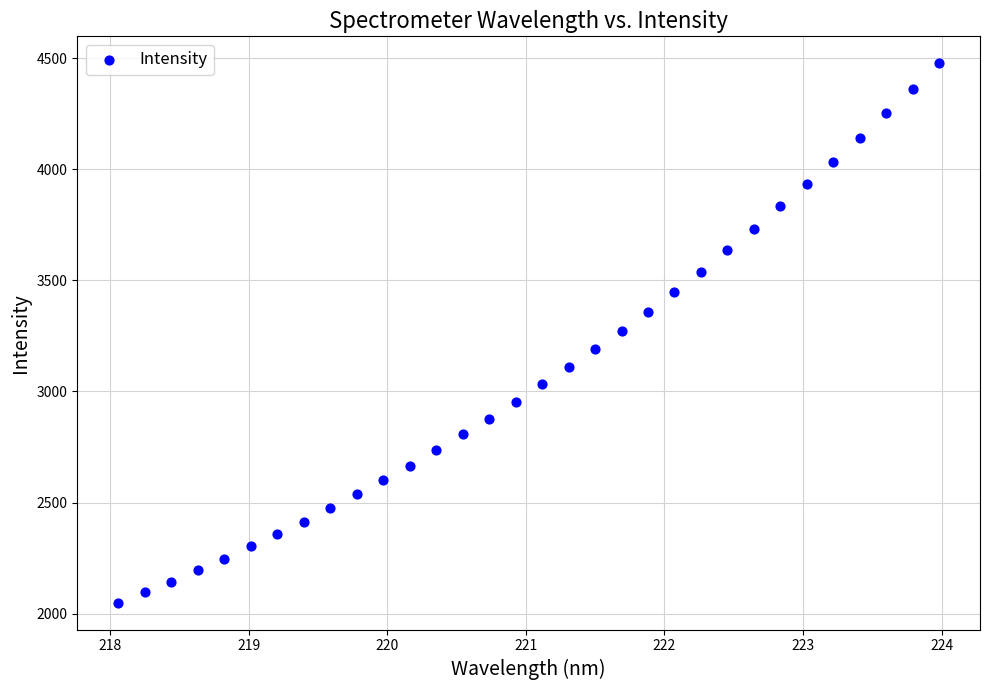

What is the range of X values (max minus min)?

5.9